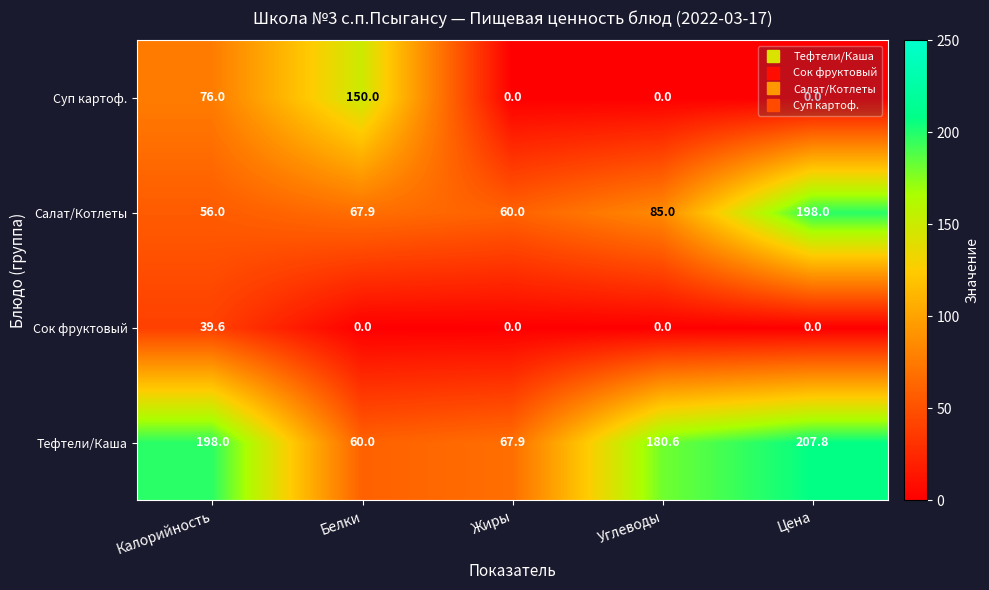

What is the difference between the Салат/Котлеты values at Цена and Жиры?

138.0